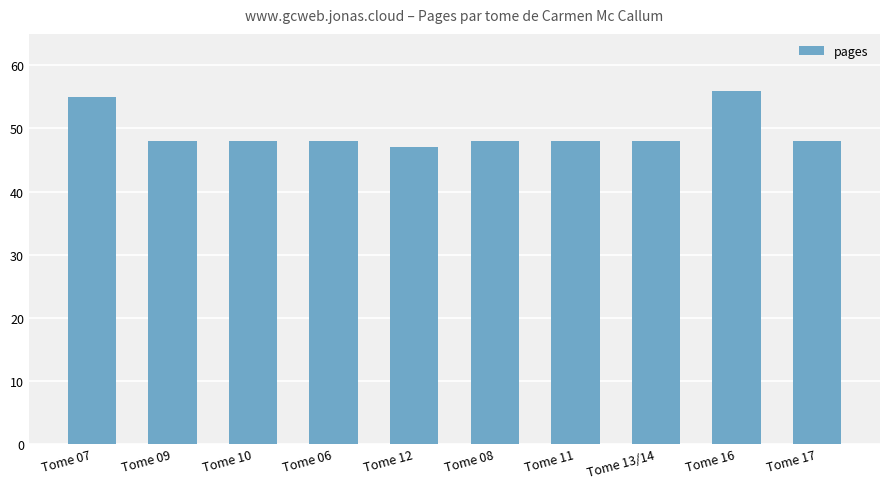

Reading left to right, list all the values displayed in this chart.

55	48	48	48	47	48	48	48	56	48